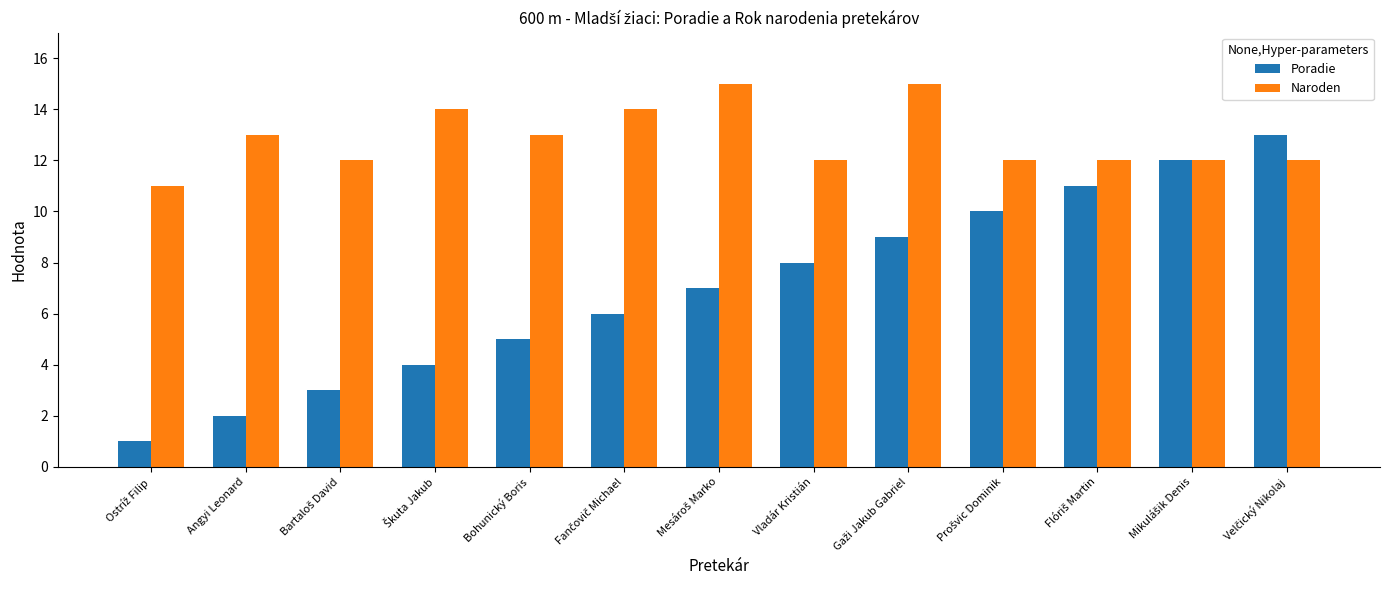

The Naroden series shows 3 at Vladár Kristián. True or false?

False